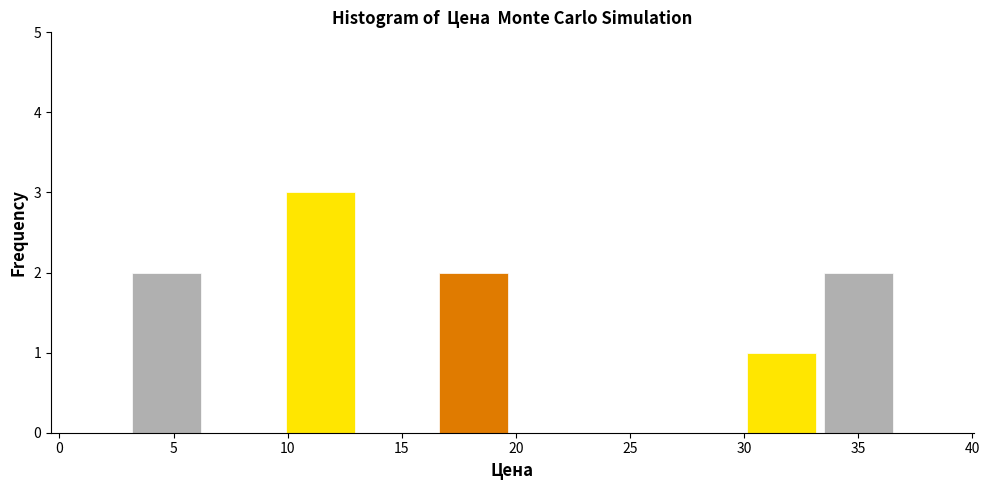

Over which range of the x-axis is the bar tallest?

9.5 to 13.0